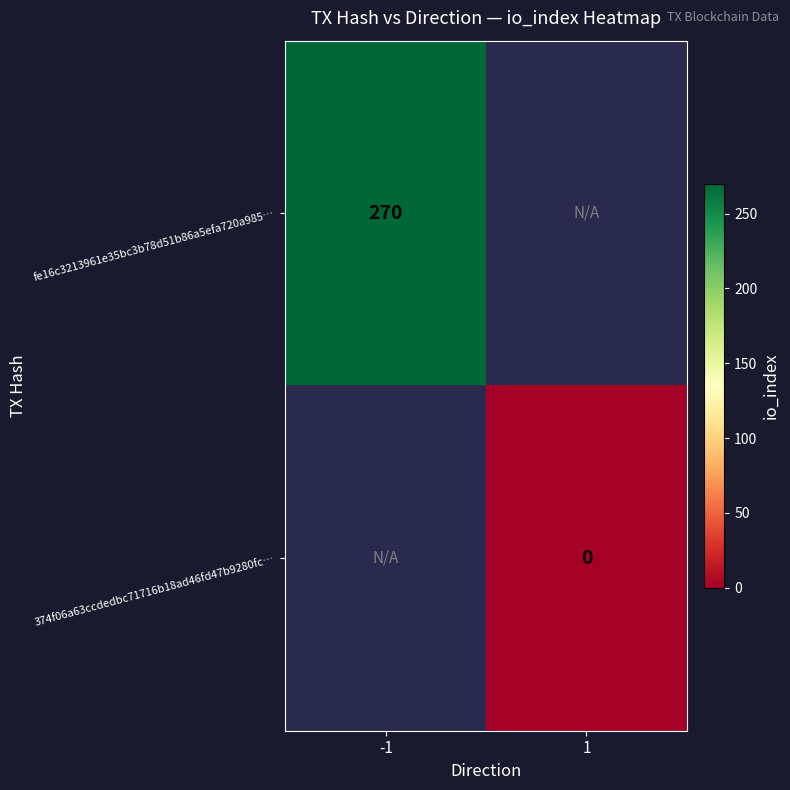

Is it true that fe16c3213961e35bc3b78d51b86a5efa720a985… equals 157 at -1?

False